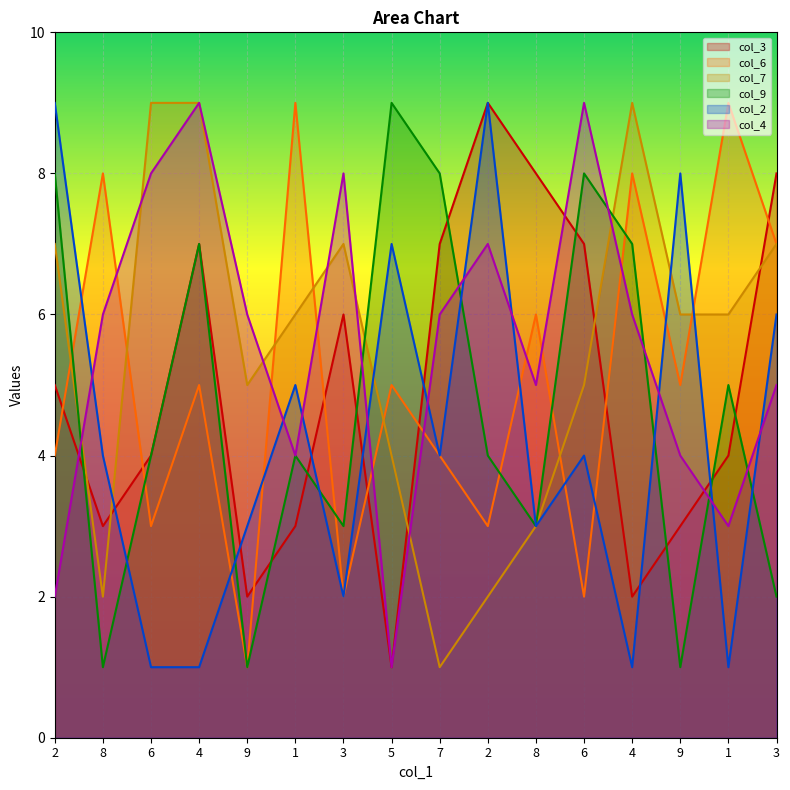

What is the difference between the highest and lowest values at 4?

8